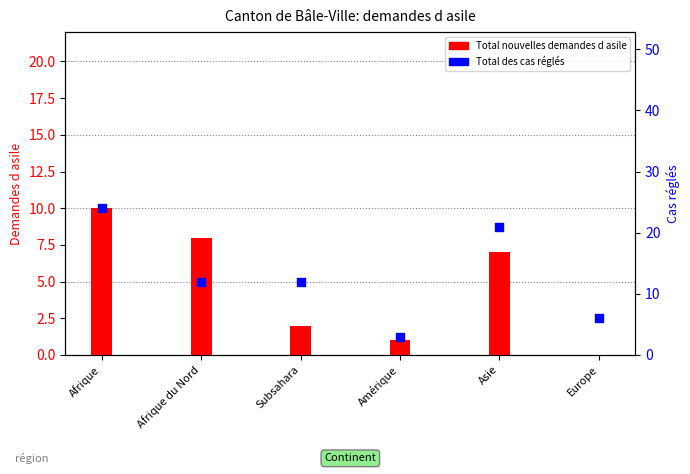

Which series contains the highest Y value?

Total des cas réglés